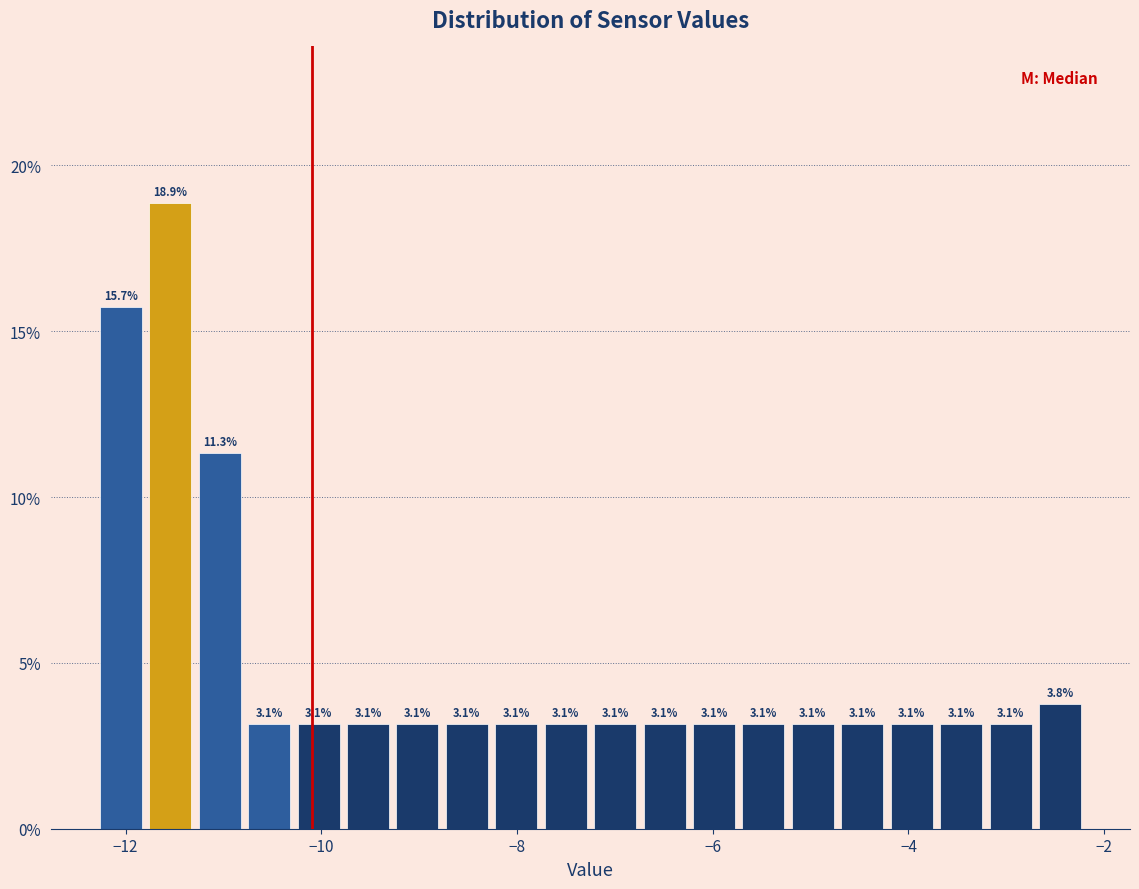

Around what value on the x-axis is the tallest bar? Give the approximate position of its centre, as read against the axis.

-11.6